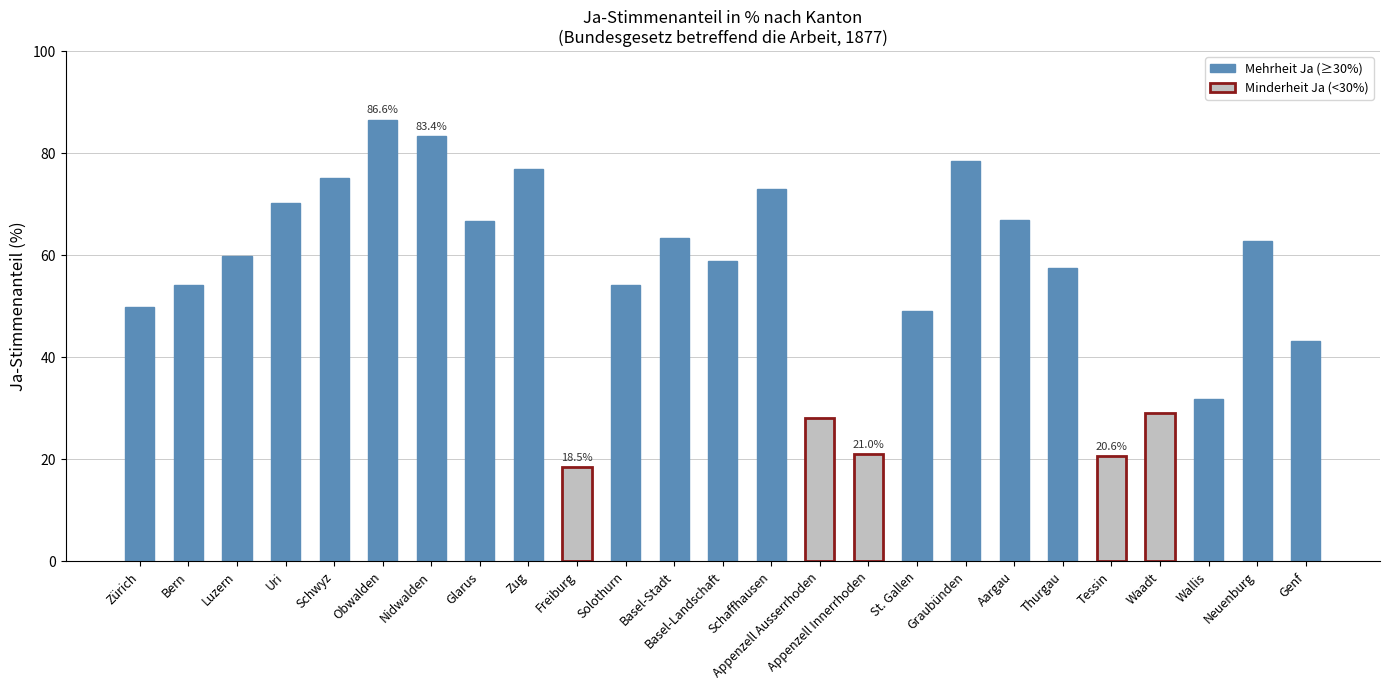

Which has a higher value, Tessin or Glarus?

Glarus